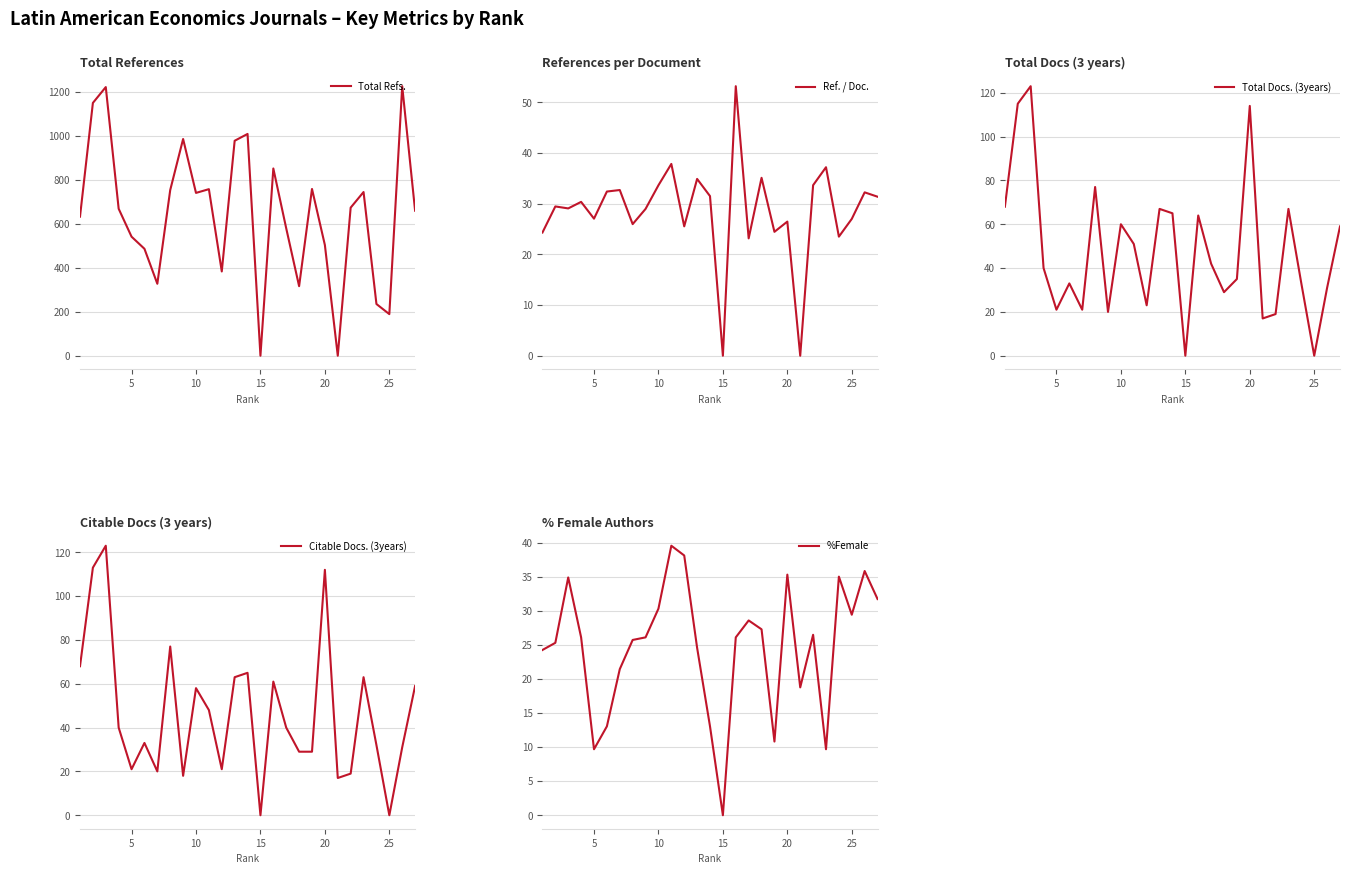

True or false: Citable Docs. (3years) and Ref. / Doc. cross at least once.

True